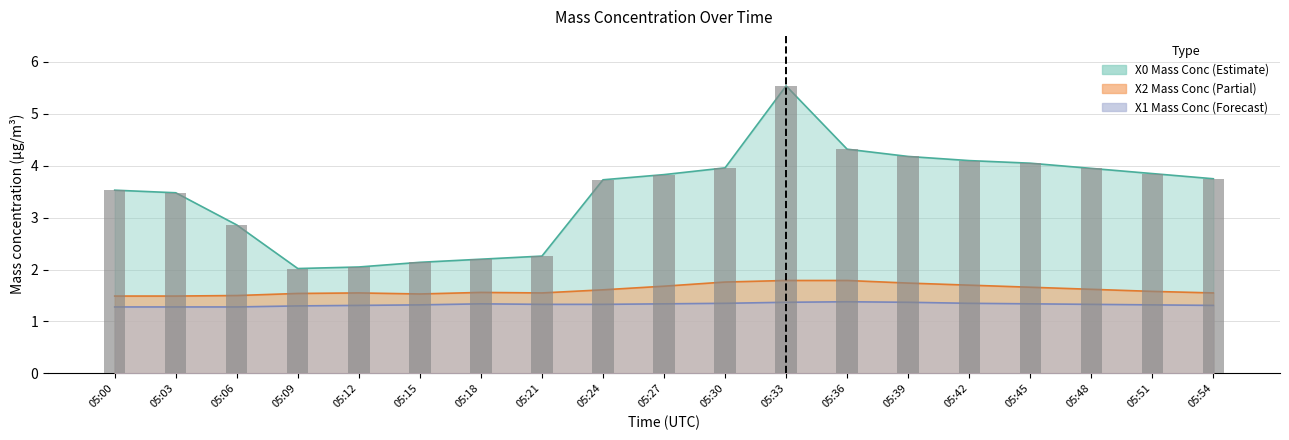

What is the sum of the values at 05:27 and 05:30?

7.8